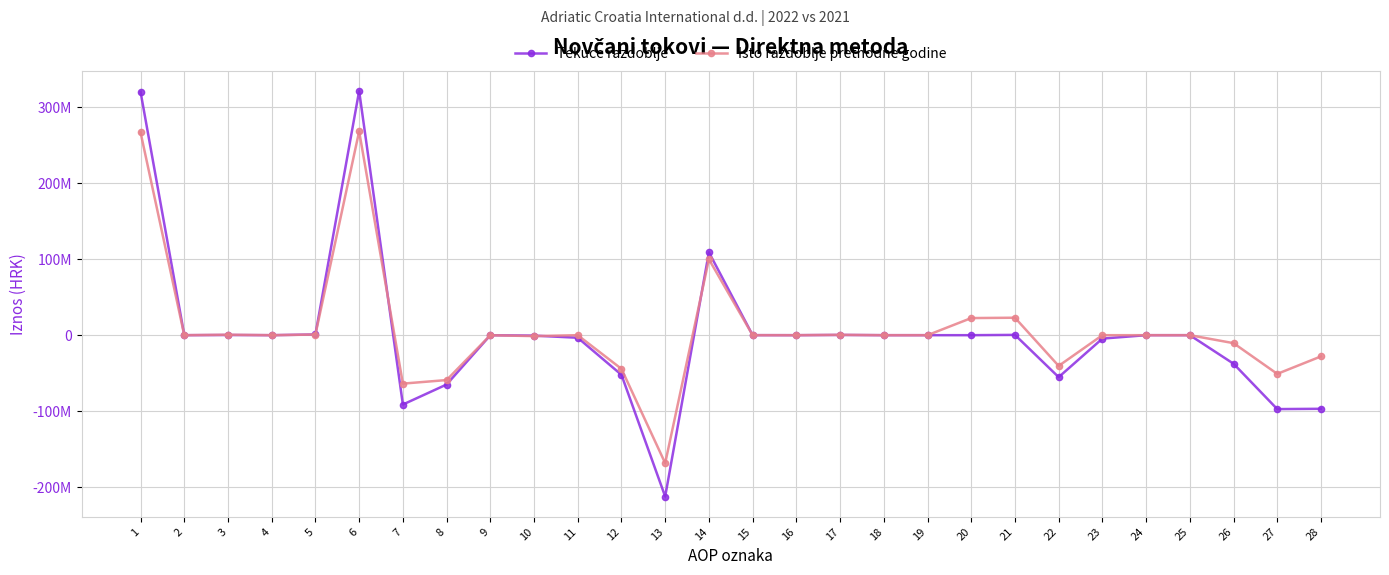

Which series has the largest total across all categories?

Isto razdoblje prethodne godine